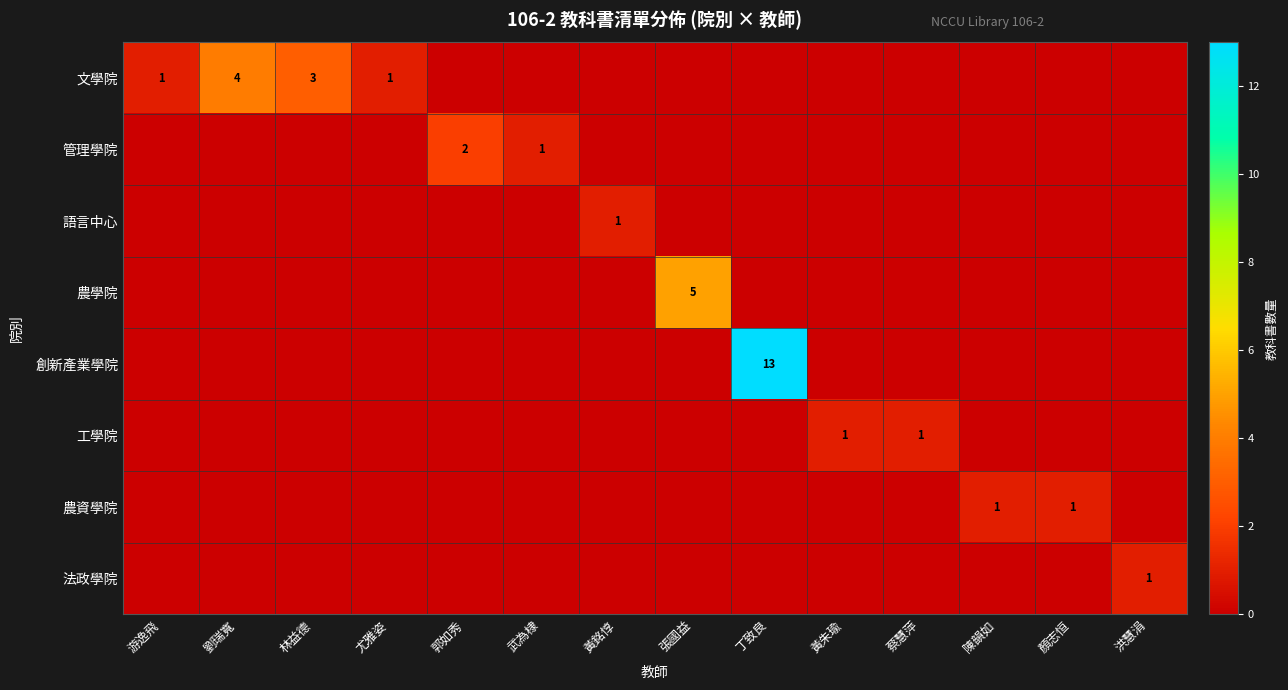

The 農資學院 series shows 0 at 洪慧涓. True or false?

True